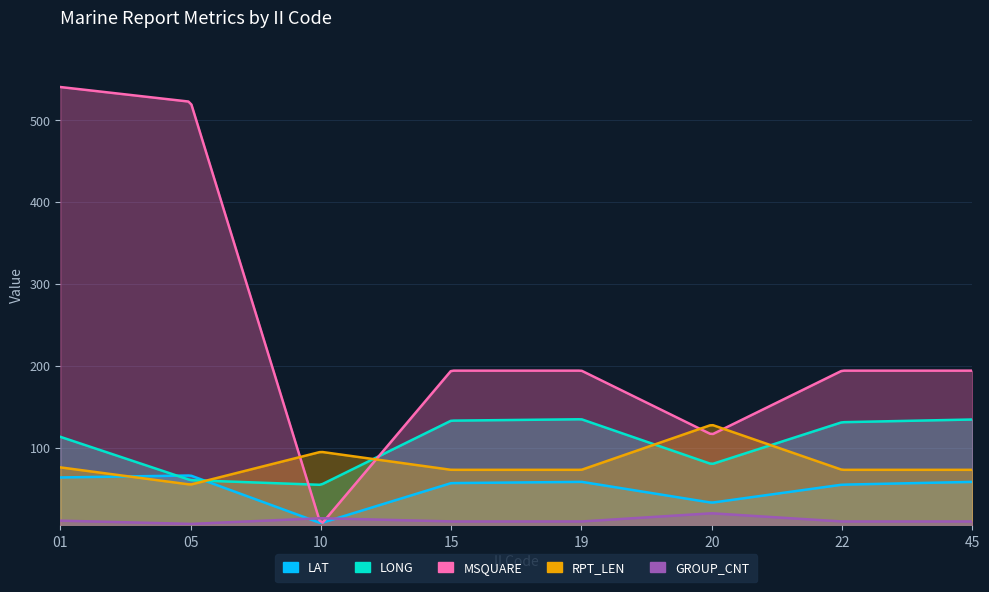

Between 10 and 05, which is larger?

05